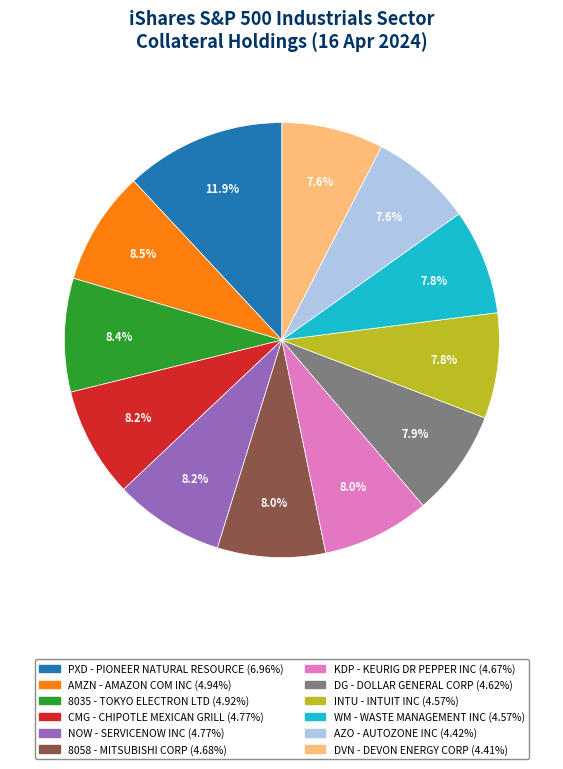

Combined, do PXD and WM account for over 50%?

No